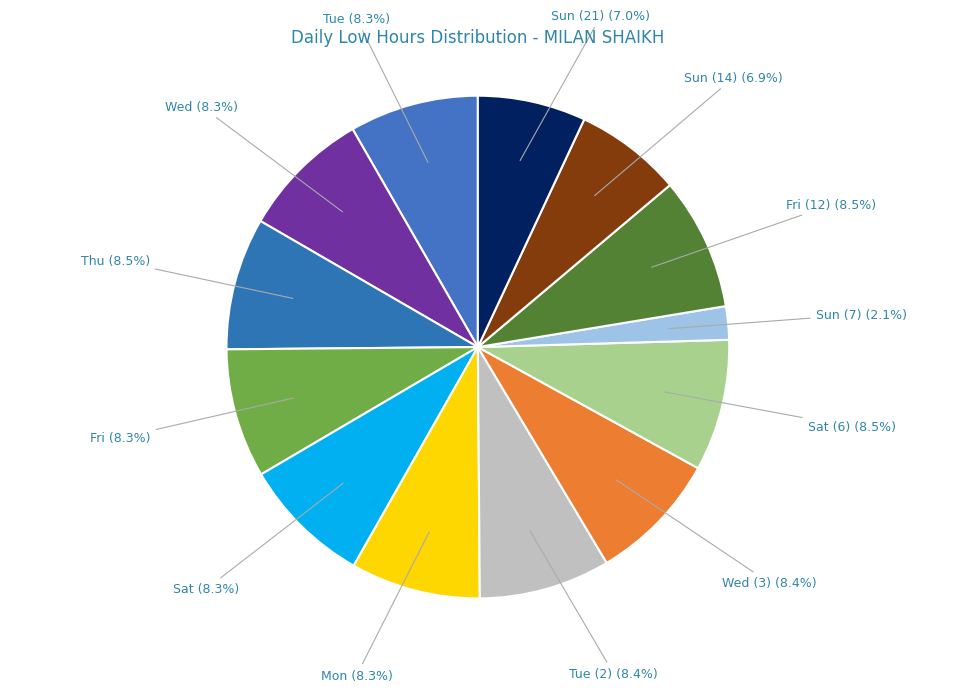

Count the number of slices in the pie.

13